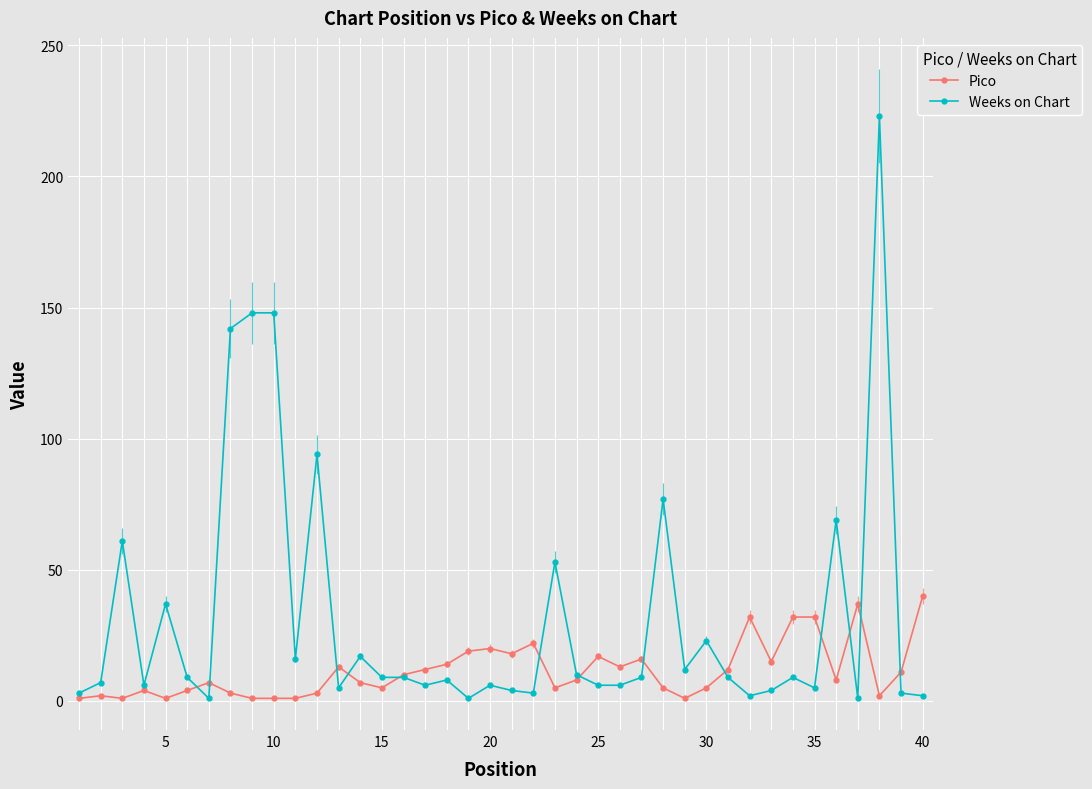

Which series has the widest spread of values?

Weeks on Chart